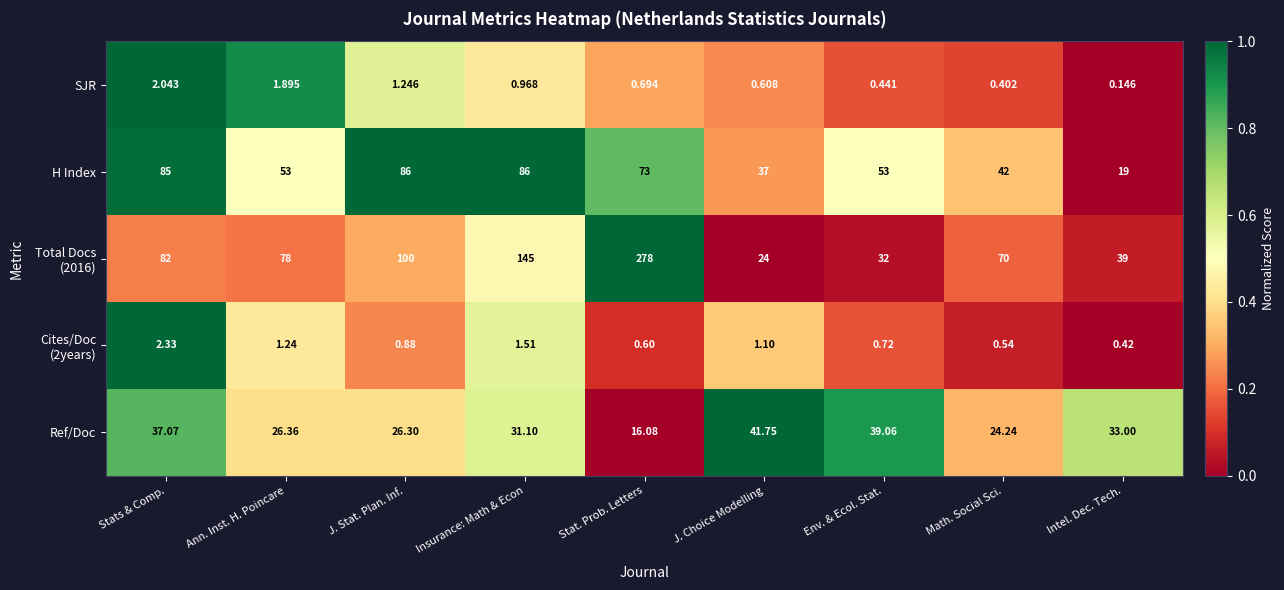

At which category is the sum across all series the highest?

Stat. Prob. Letters